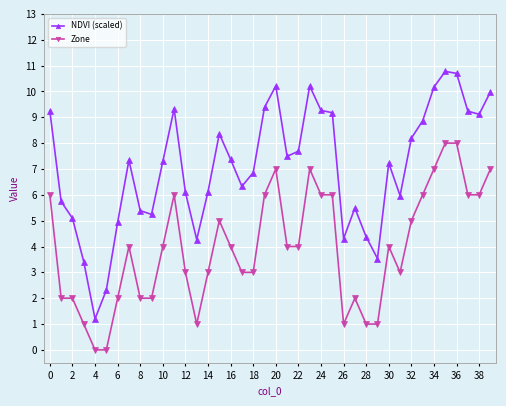

Which series has the largest total across all categories?

NDVI (scaled)